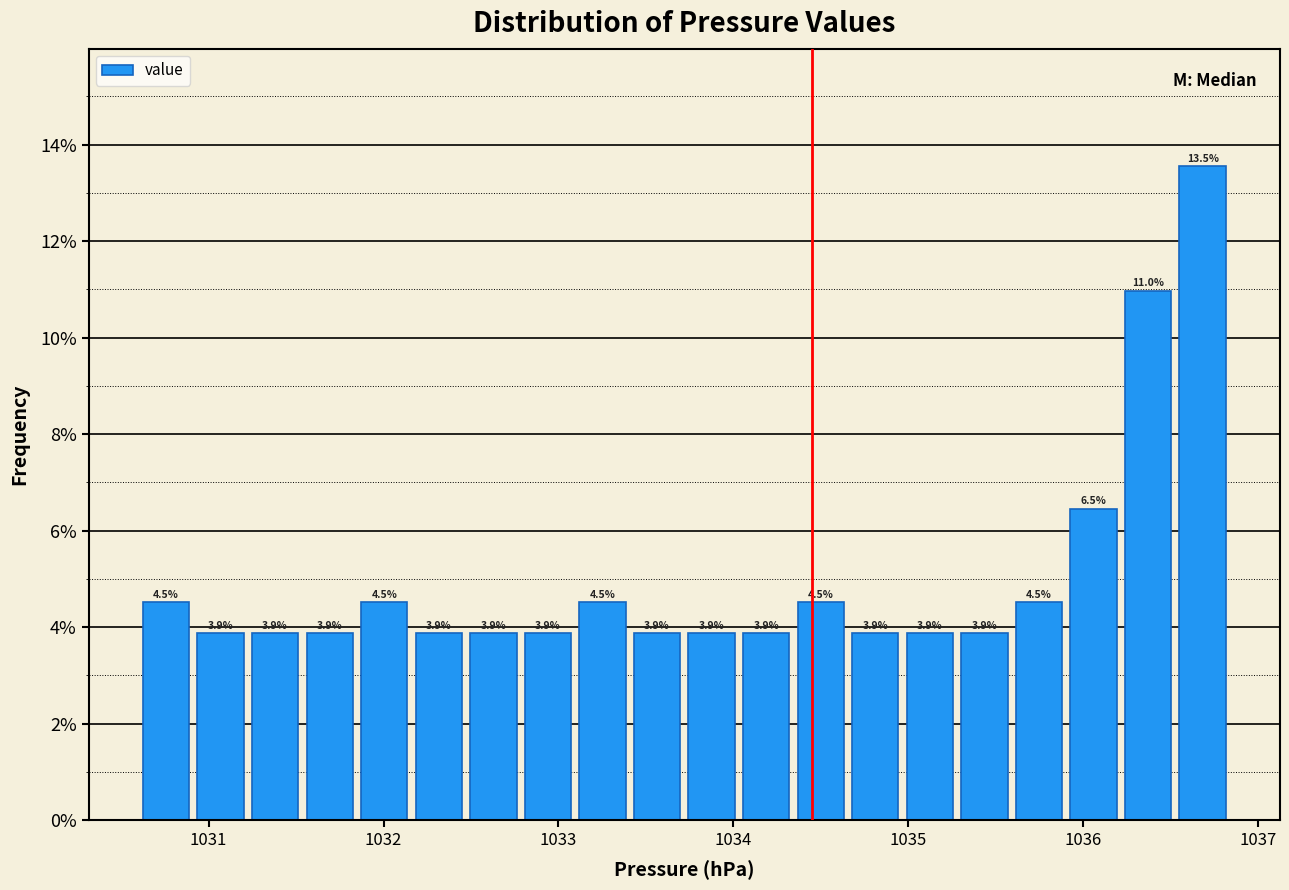

Around what value on the x-axis is the tallest bar? Give the approximate position of its centre, as read against the axis.

1036.7